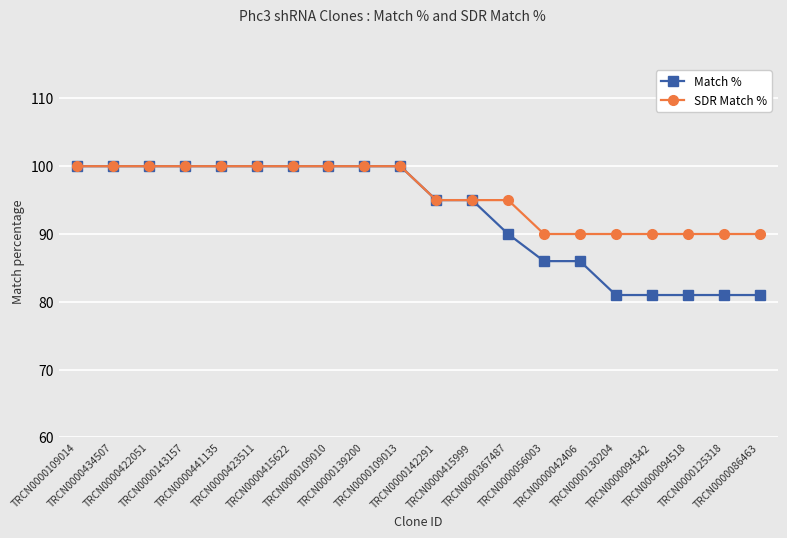

What is the difference between the maximum and minimum values in the Match % series?

19